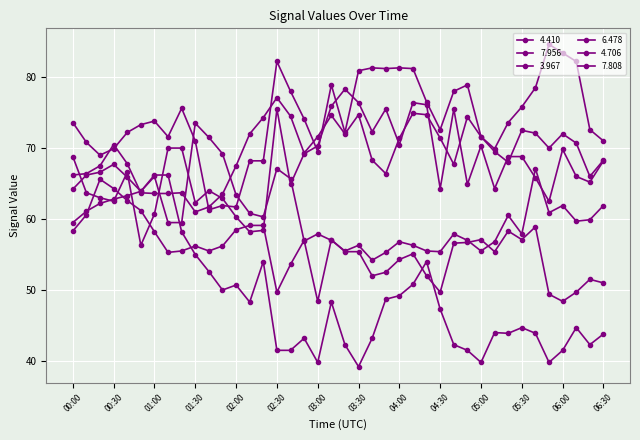

After their last crossing, which series has the higher values: 4.410 or 3.967?

4.410